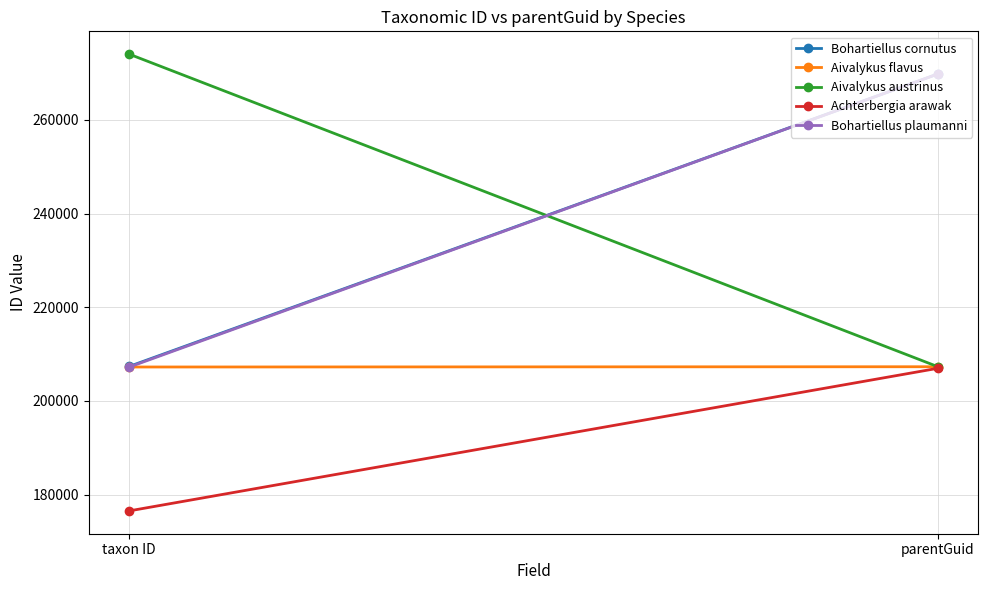

Where is Bohartiellus cornutus nearest to the value 238590?

taxon ID